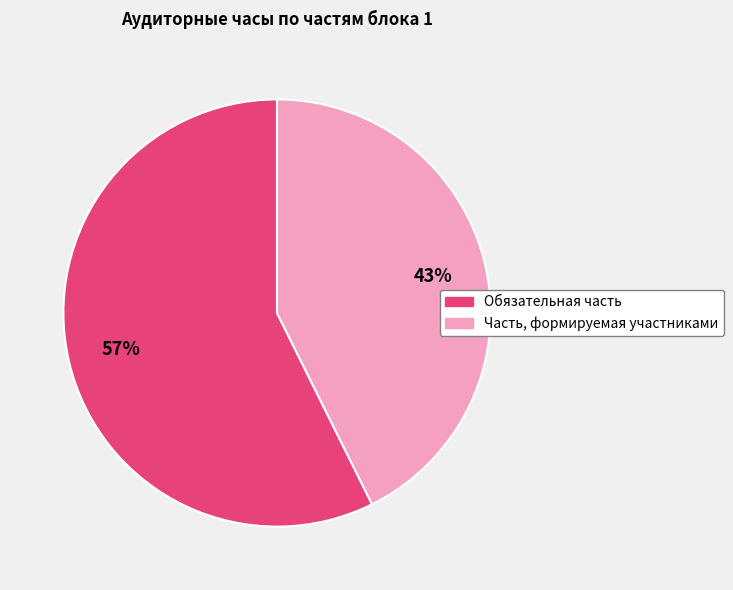

Combined, do Обязательная часть and Часть, формируемая участниками account for over 50%?

Yes